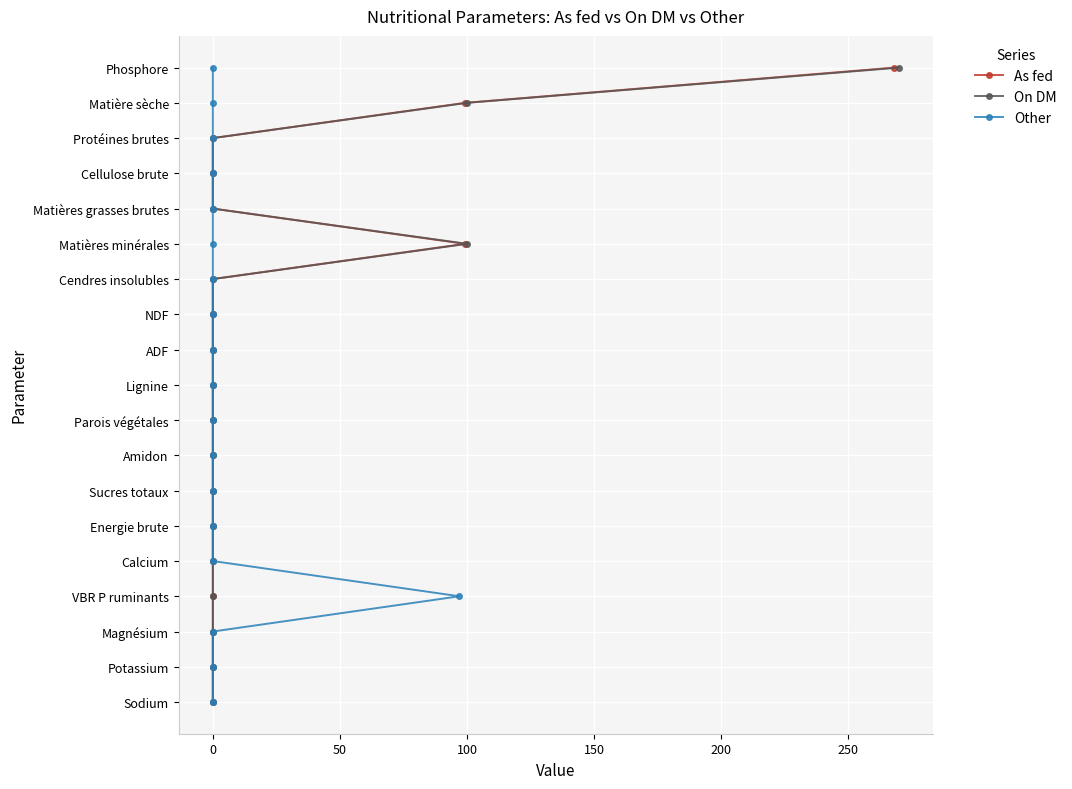

Which series has the widest spread of values?

As fed